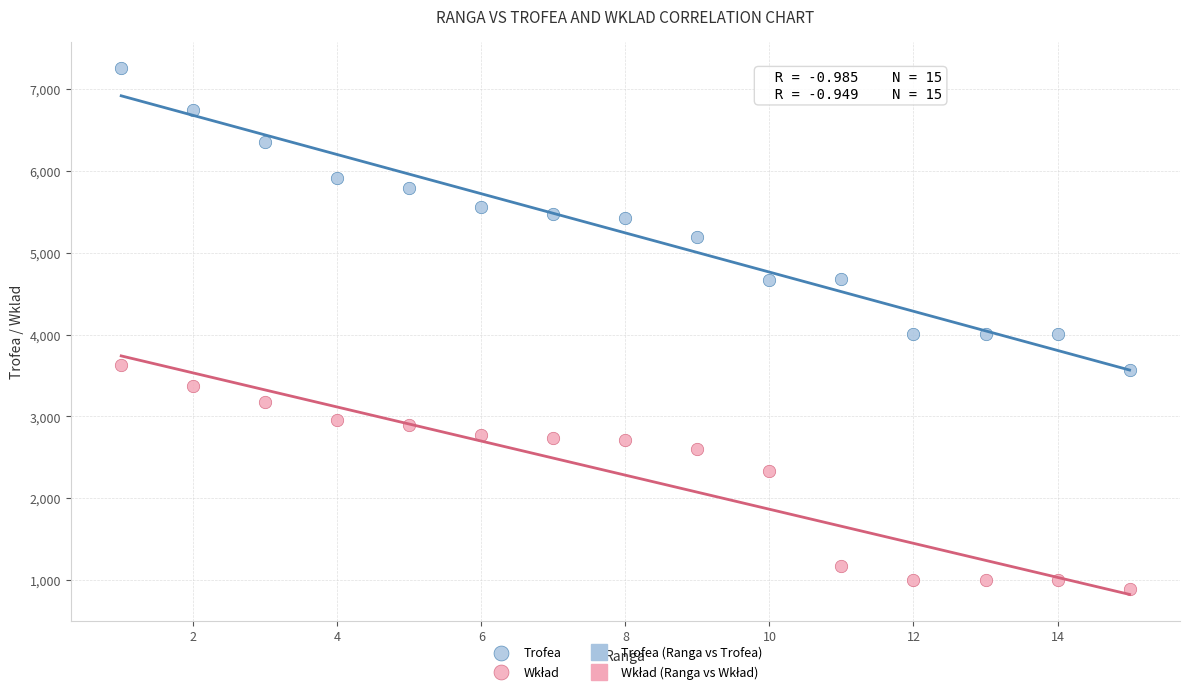

Which series reaches the maximum Y coordinate?

Trofea